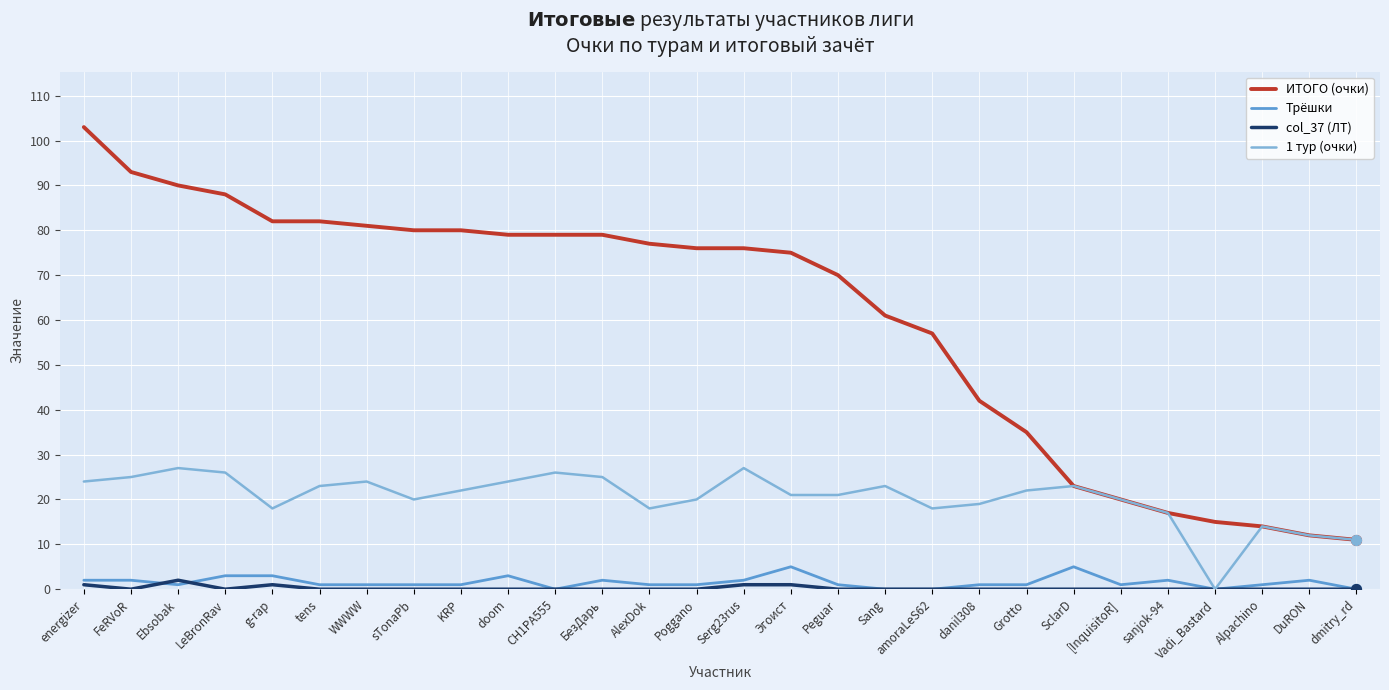

Which series changed the most between Ebsobak and Vadi_Bastard?

ИТОГО (очки)